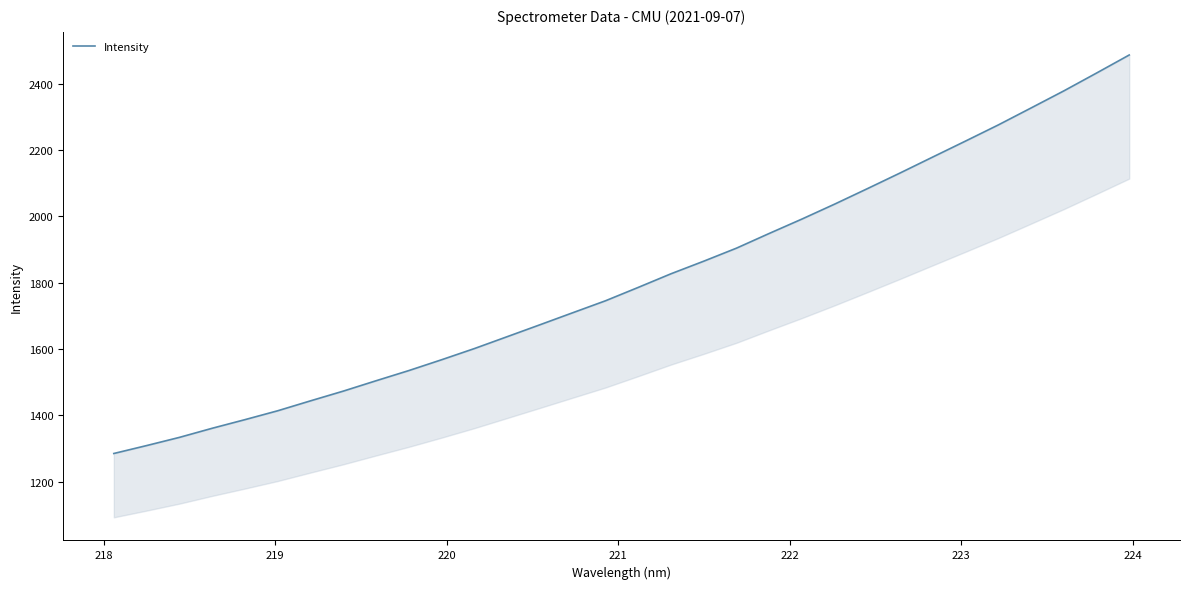

What is the greatest value displayed?

2487.4